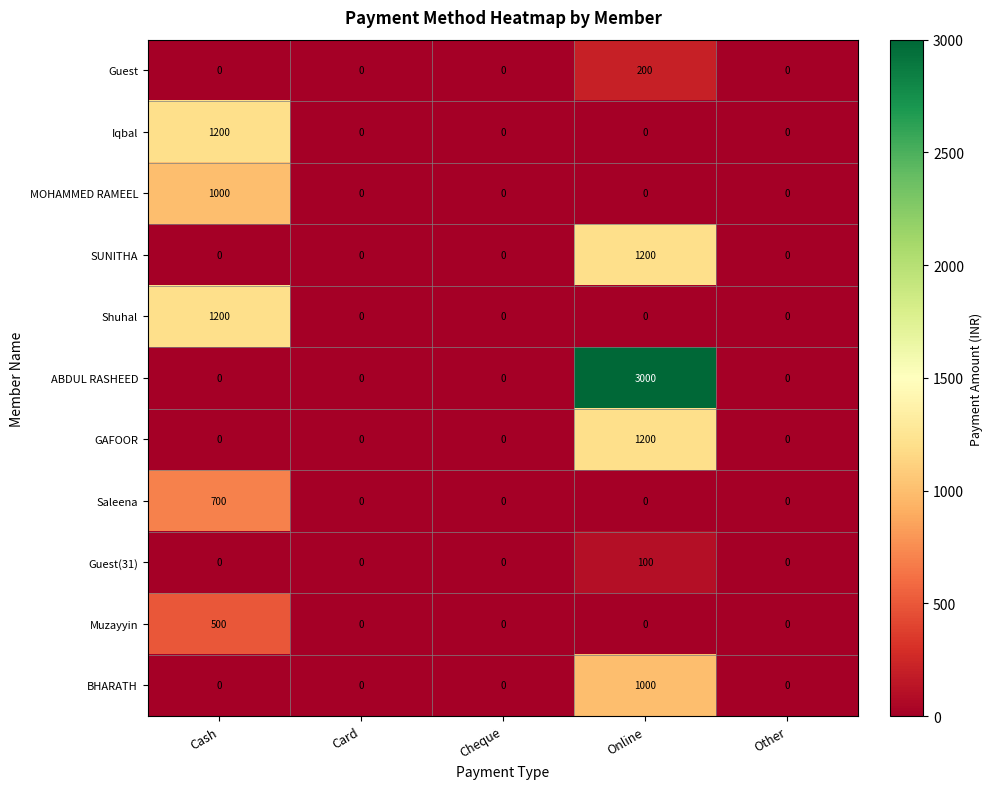

What is the difference between the maximum and second lowest values in the Saleena series?

700